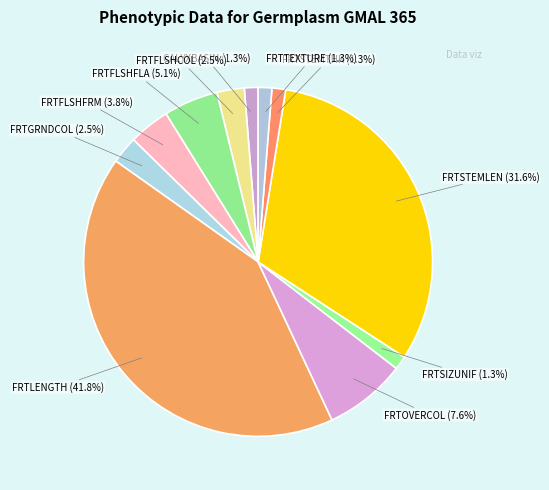

What is the smallest slice in the pie chart?

CALYXBASIN